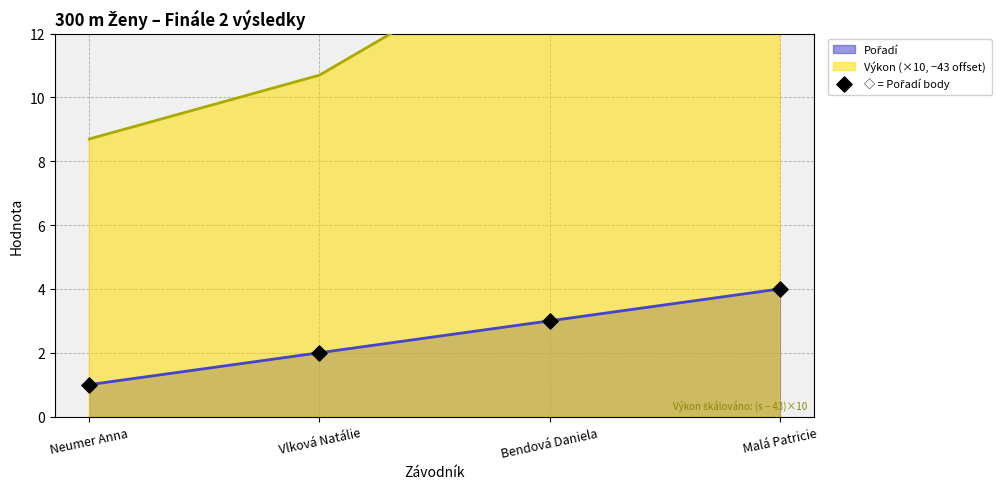

What is the change in value from Neumer Anna to Vlková Natálie?

+1